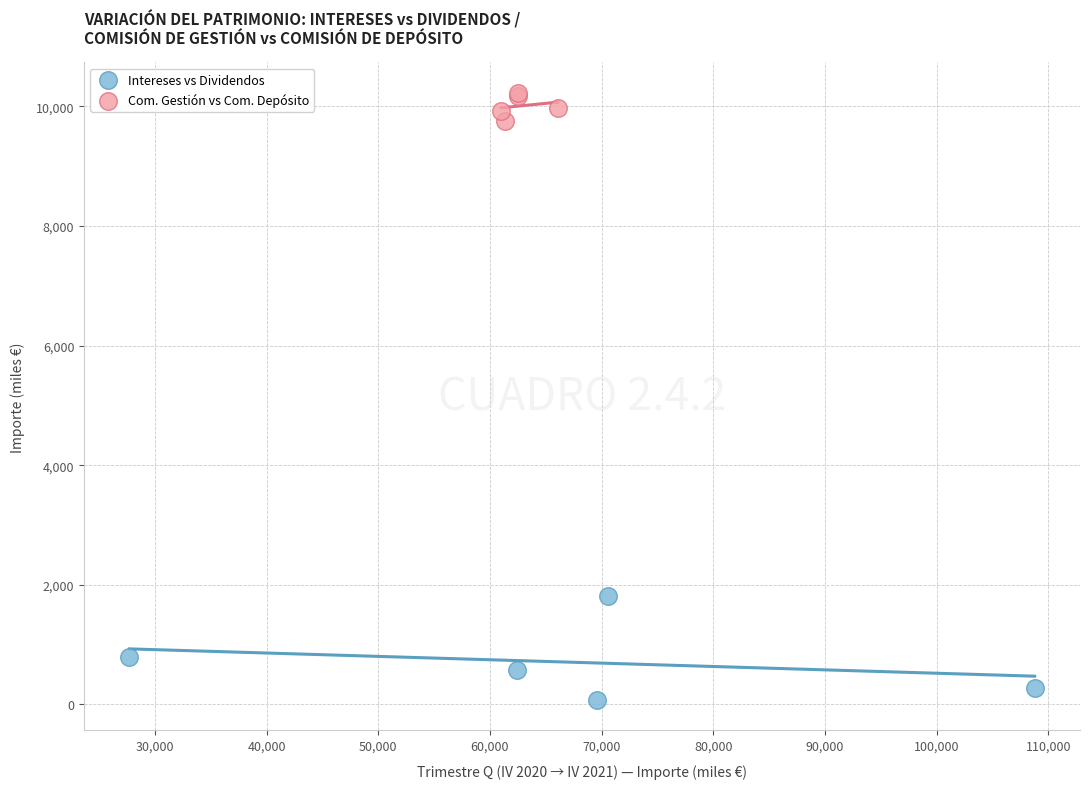

Which series has the largest Y range (max minus min)?

Intereses vs Dividendos